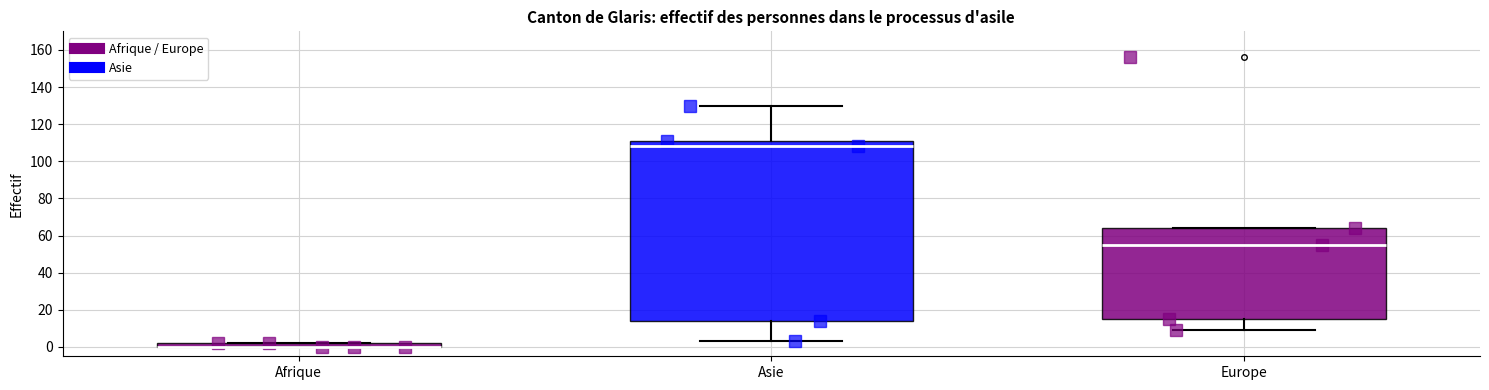

Where does the median line of the box for Asie sit on the y-axis? The values are not printed on the chart, so give them approximately, as read against the axis.

108